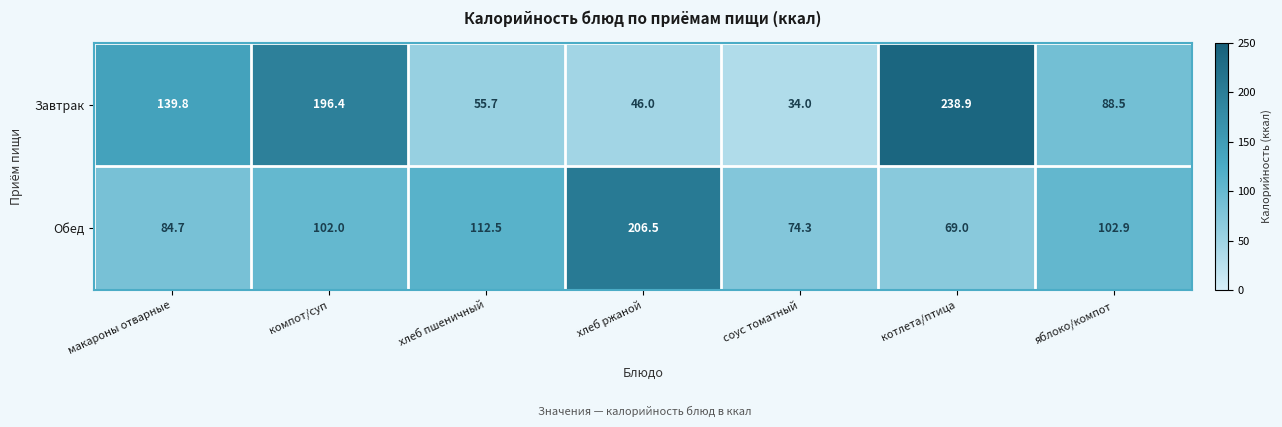

List the series in order of their peak value, lowest first.

Обед, Завтрак